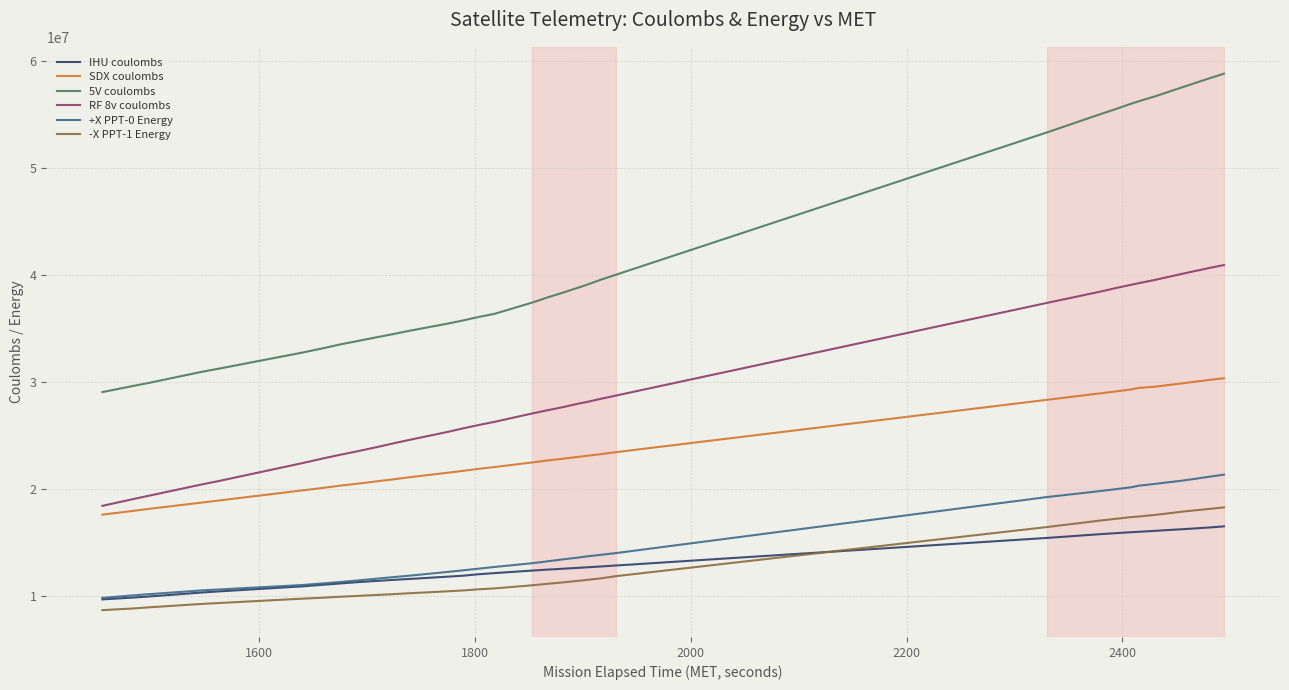

How many lines are shown in the chart?

6